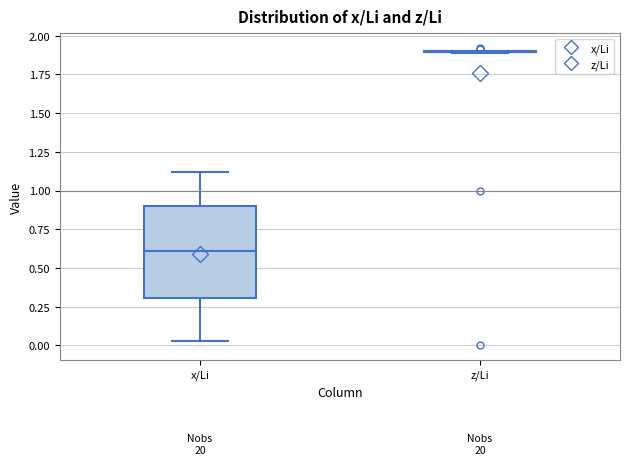

Reading left to right, read every box against the y-axis: the position of its median line, the range the box covers, and the ends of its whiskers. The values are not printed on the chart, so give them approximately, as read against the axis.

x/Li: median 0.60, box 0.30 to 0.90, whiskers 0.05 to 1.10
z/Li: box collapsed to a line at 1.90, whiskers 1.90 to 1.90